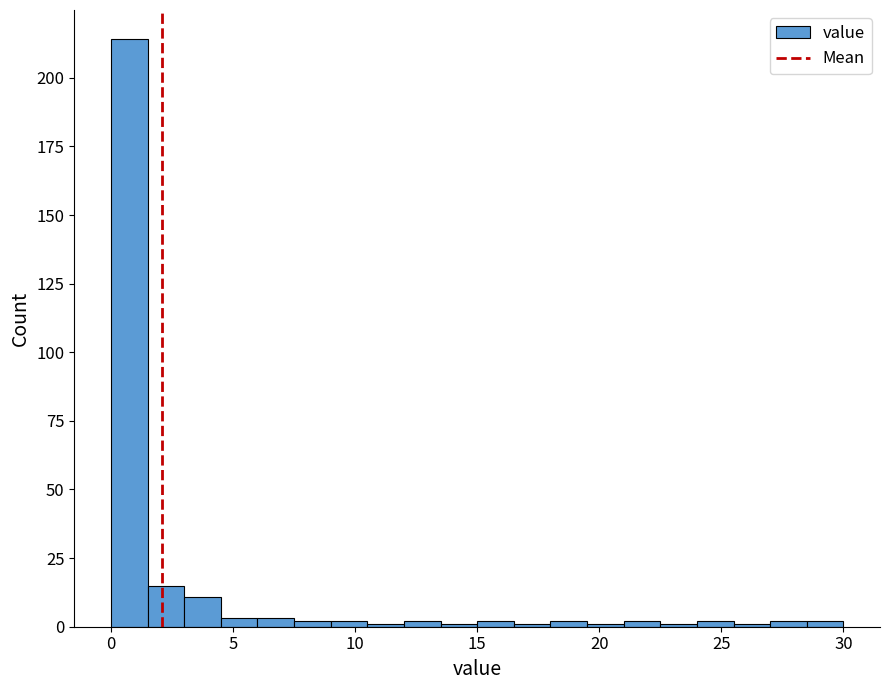

Read against the x-axis, roughly where is the centre of the tallest bar?

1.0